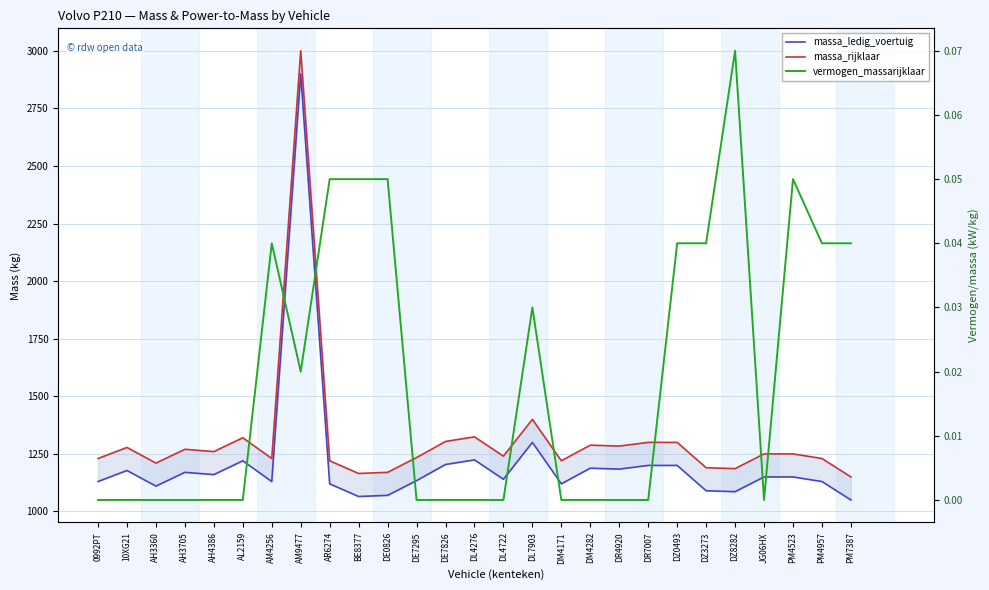

Count the vermogen_massarijklaar values in the range 0 to 1.

27